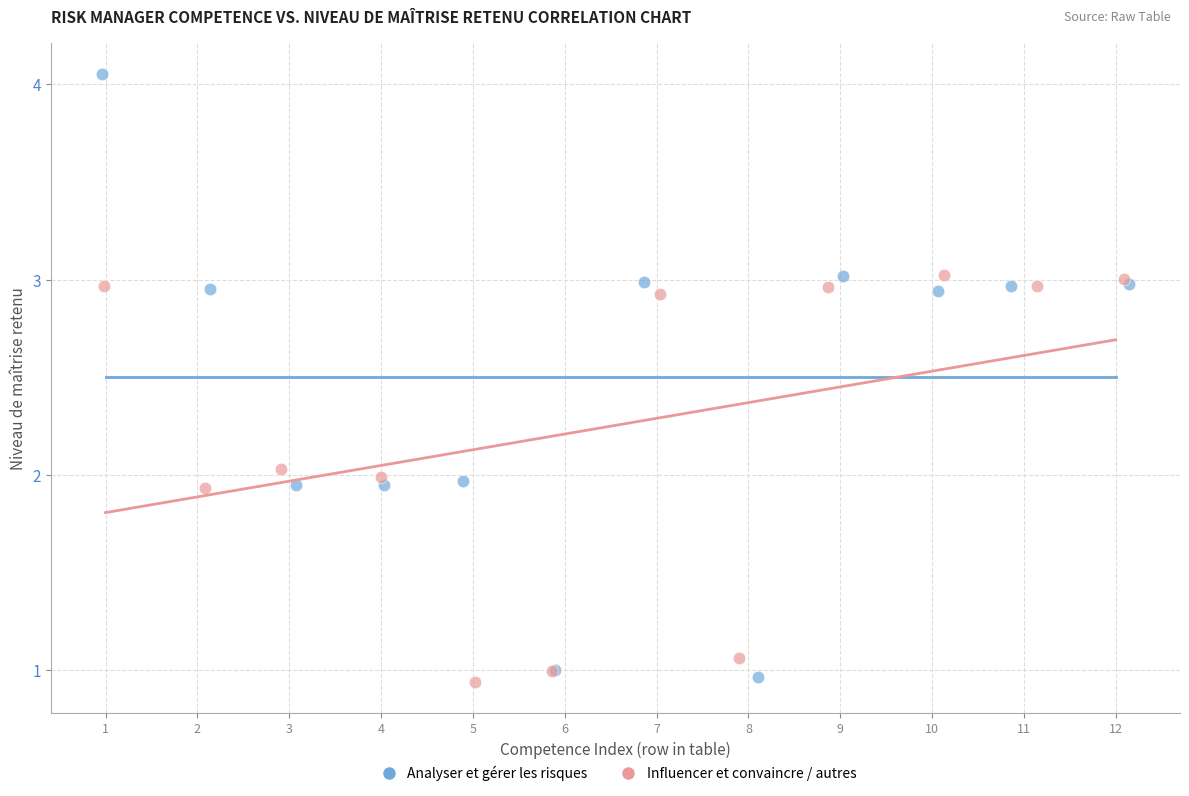

Which series has the largest Y range (max minus min)?

Analyser et gérer les risques